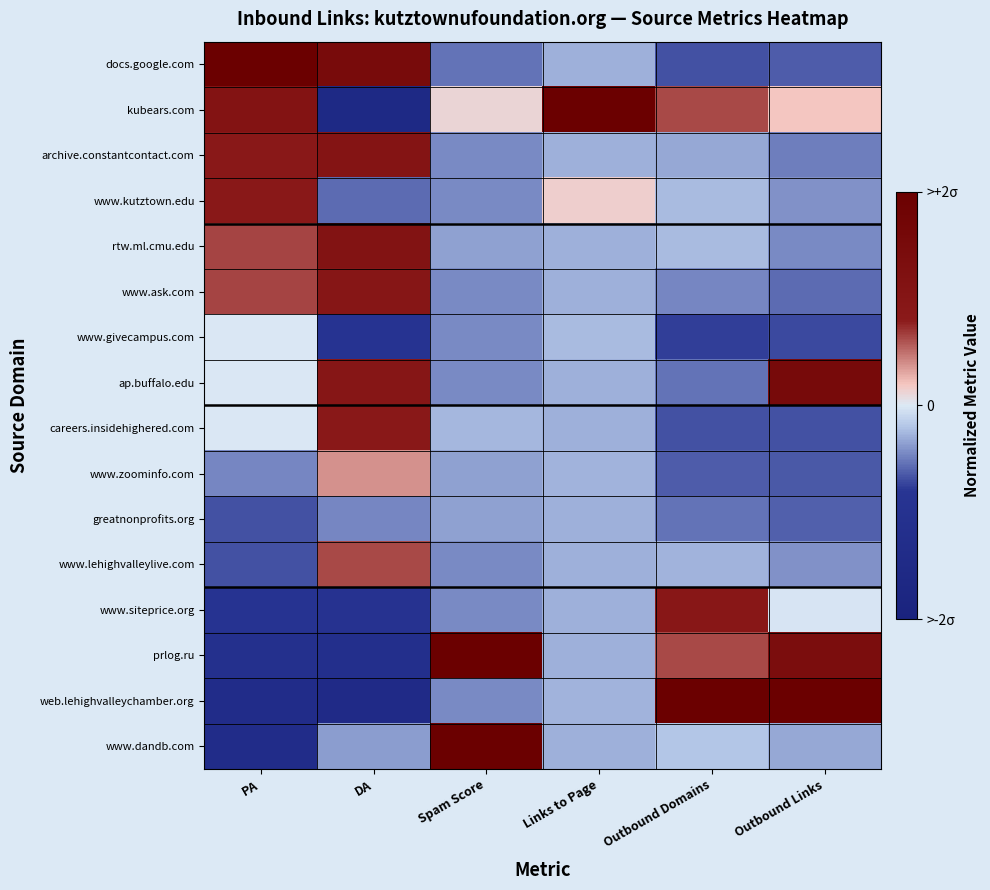

Which series changed the most between DA and Links to Page?

kubears.com